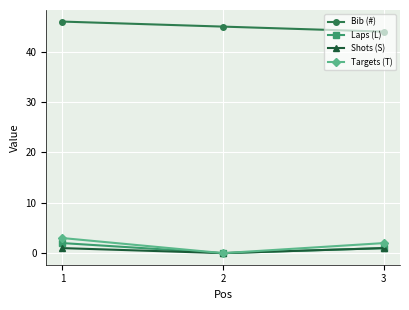

How many values in the Targets (T) series are below 2?

1